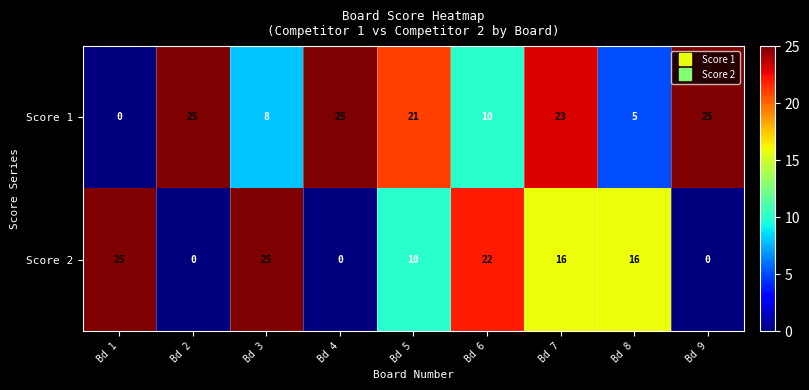

At Bd 7, list the series in order from smallest to largest.

Score 2, Score 1